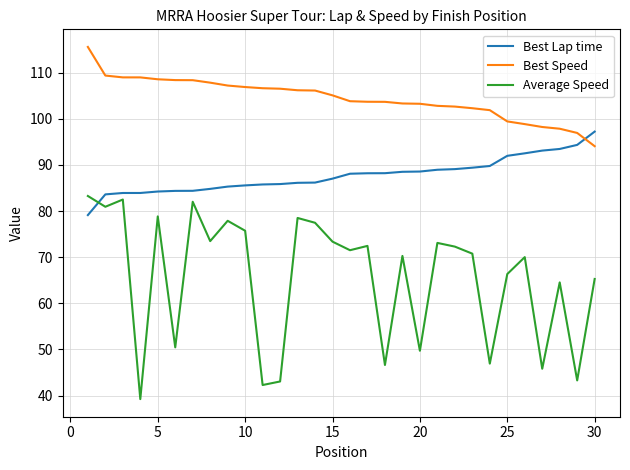

True or false: Average Speed and Best Speed cross at least once.

False